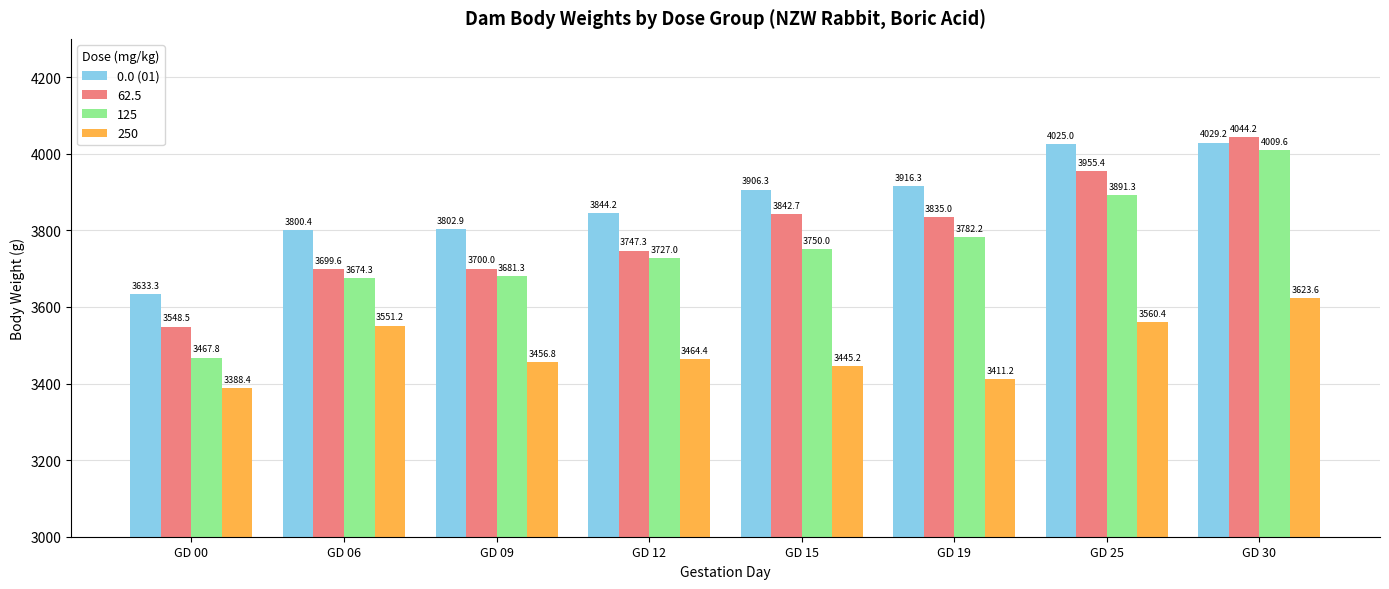

Does the chart contain stacked bars?

No